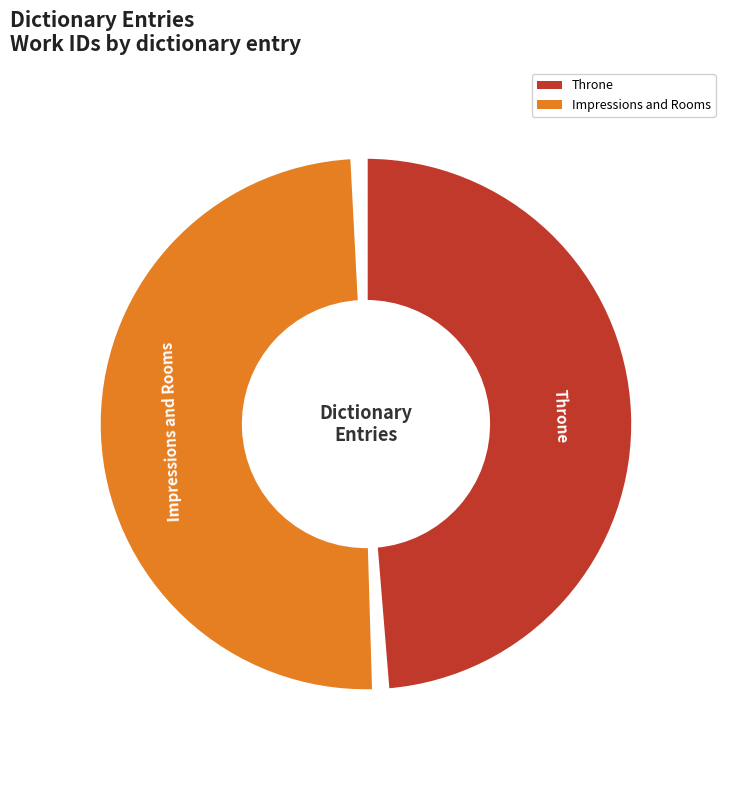

What is the majority slice?

Impressions and Rooms